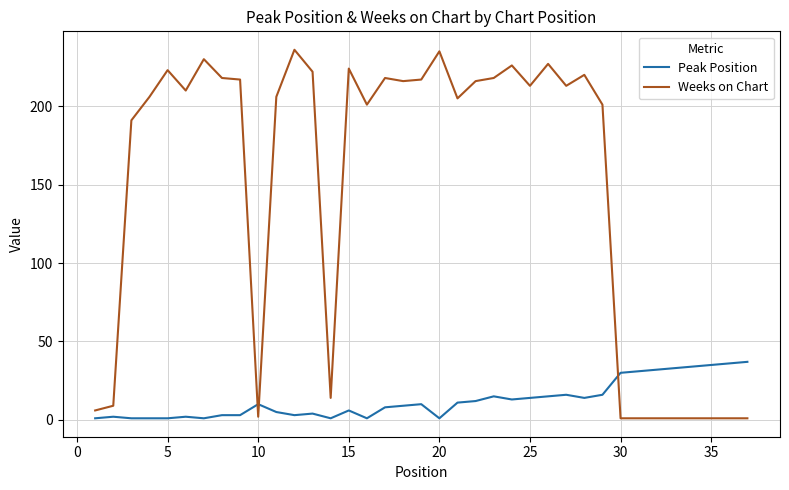

What is the maximum value shown in the chart?

236